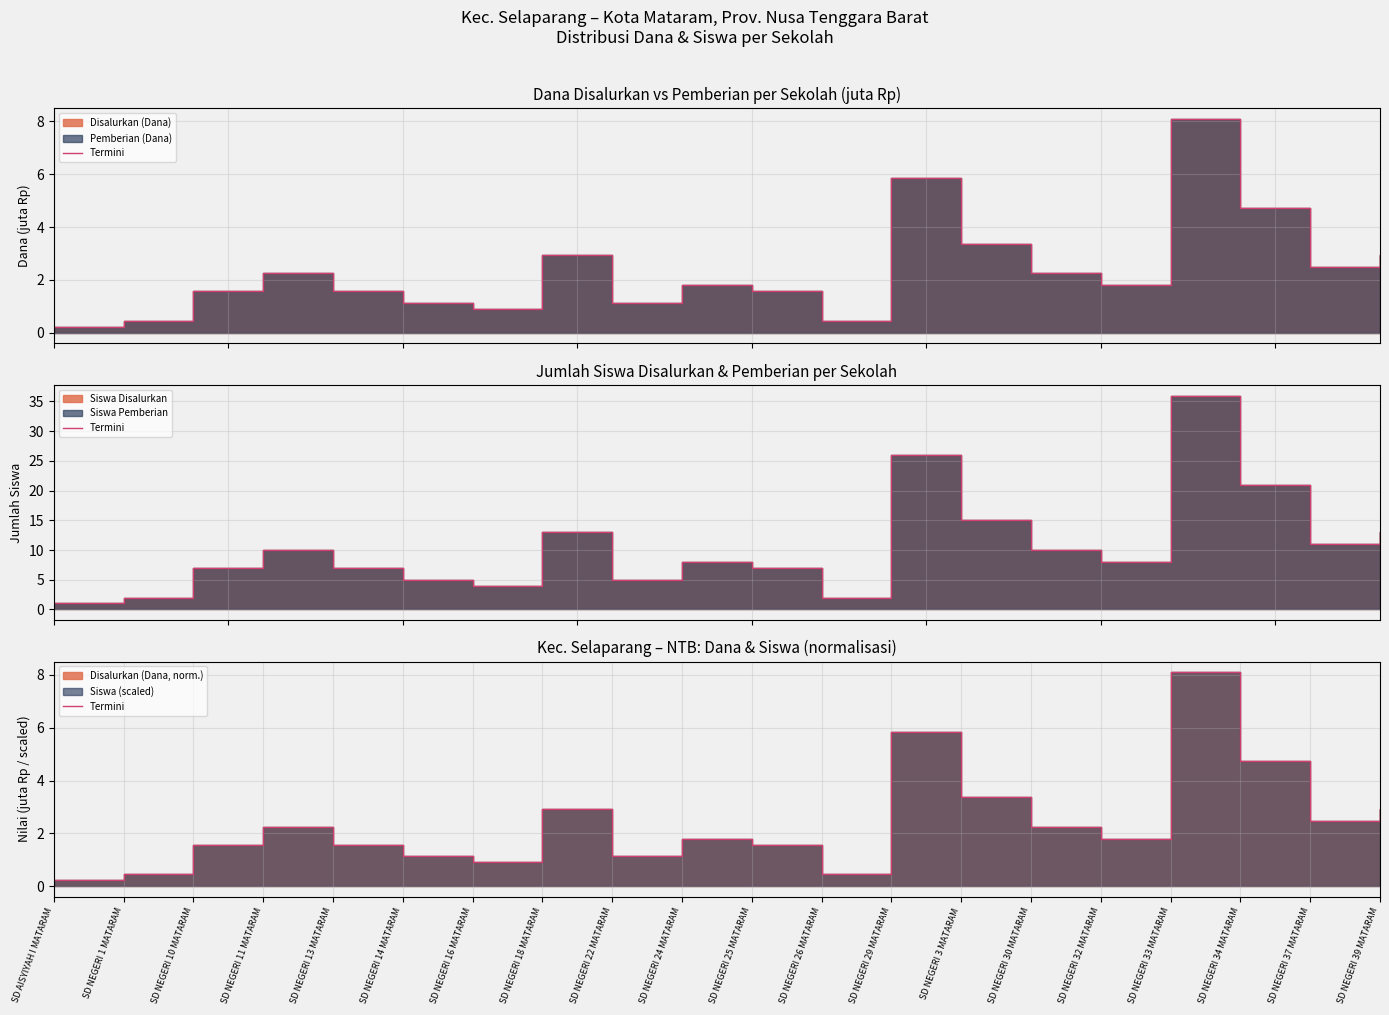

How many values are below 1?

4